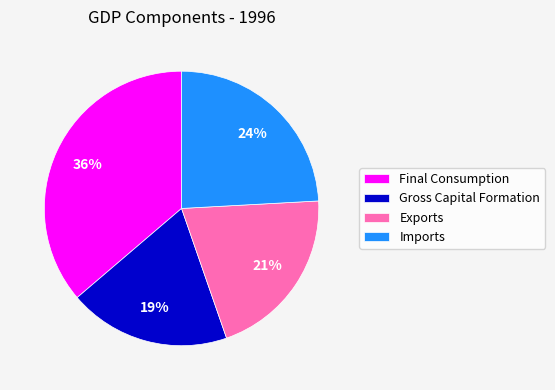

To the nearest percent, what is the difference between the Gross Capital Formation and Final Consumption slice percentages?

17%